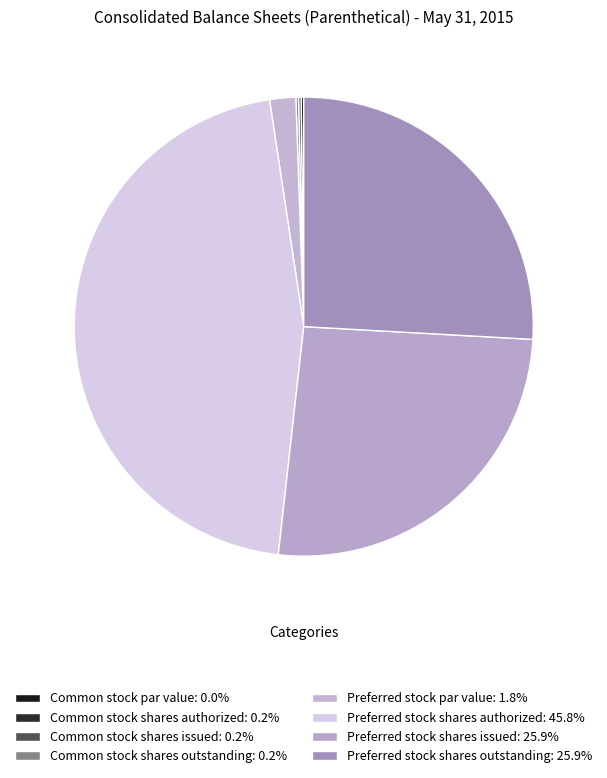

Is there a majority slice in this chart?

No